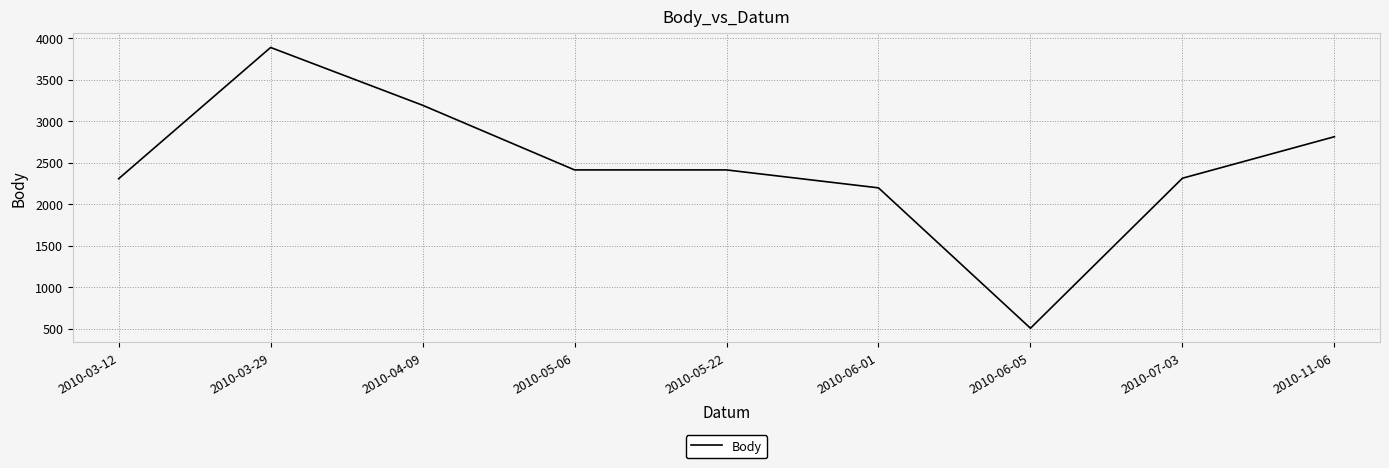

Is it true that the value at 2010-06-01 is 1333?

False